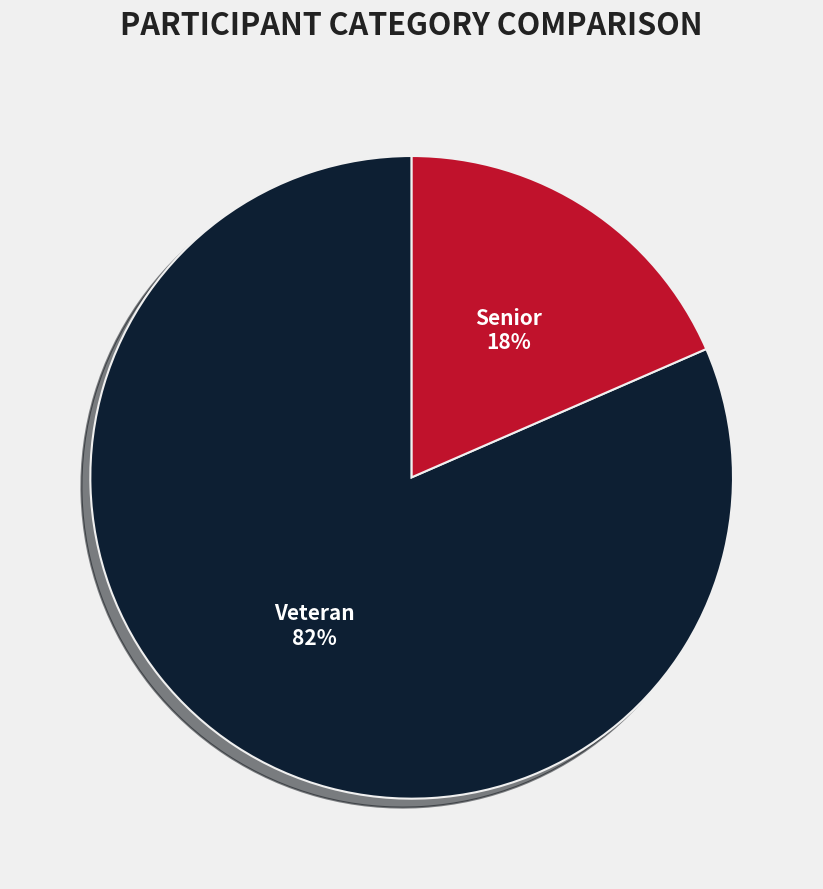

What percentage is the Senior slice, to the nearest percent?

18%